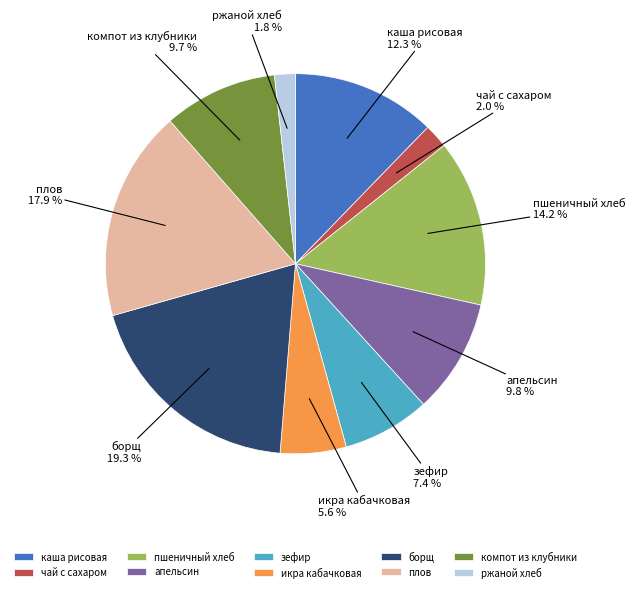

What is the total percentage of плов and апельсин?

27.7%